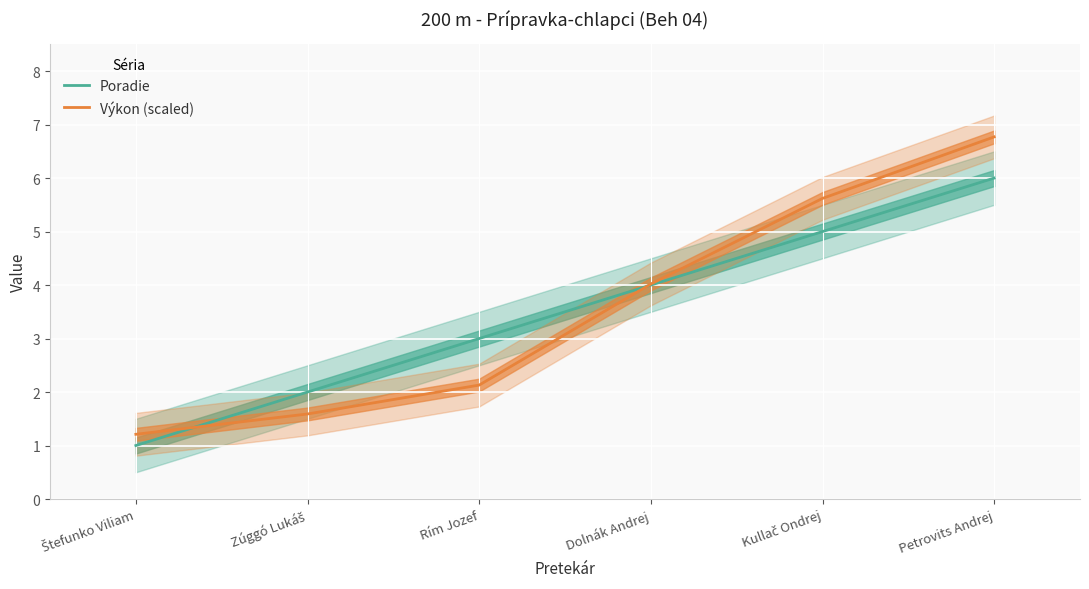

Where do Výkon (scaled) and Poradie first cross each other?

Štefunko Viliam and Zúggó Lukáš